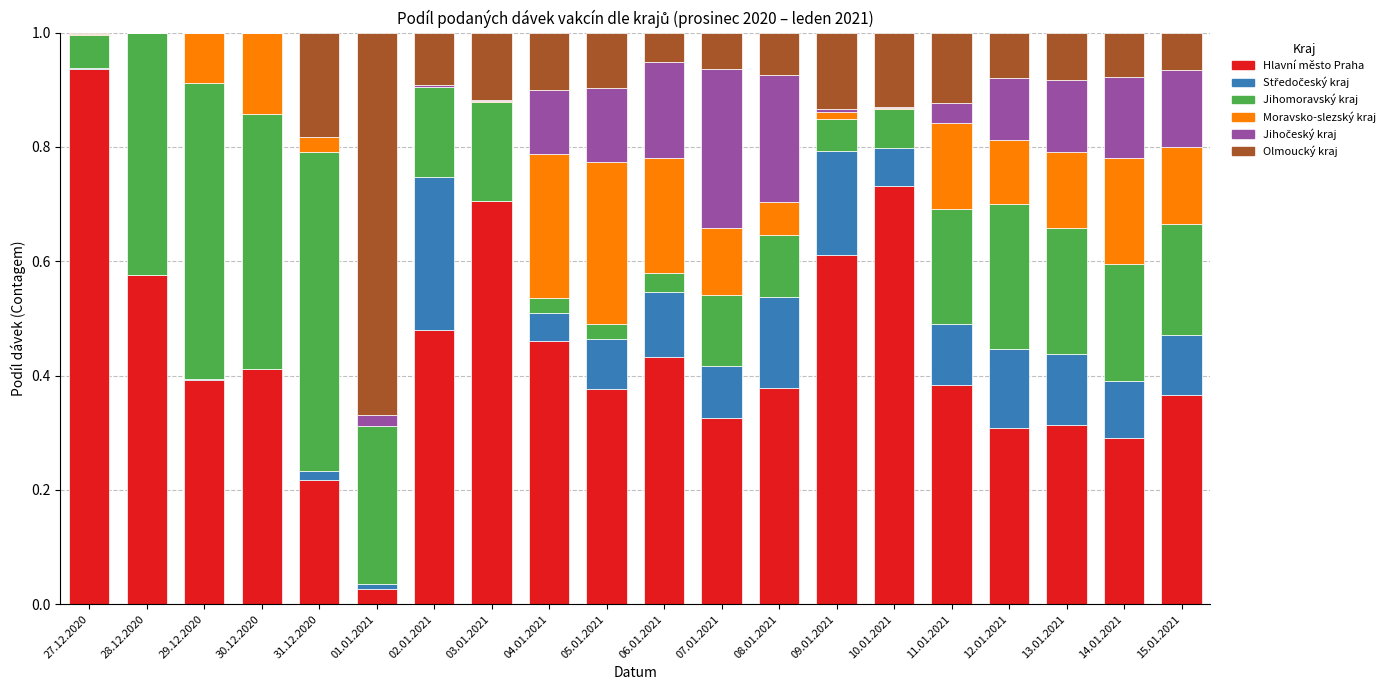

Which category has the highest value in the Hlavní město Praha series?

27.12.2020